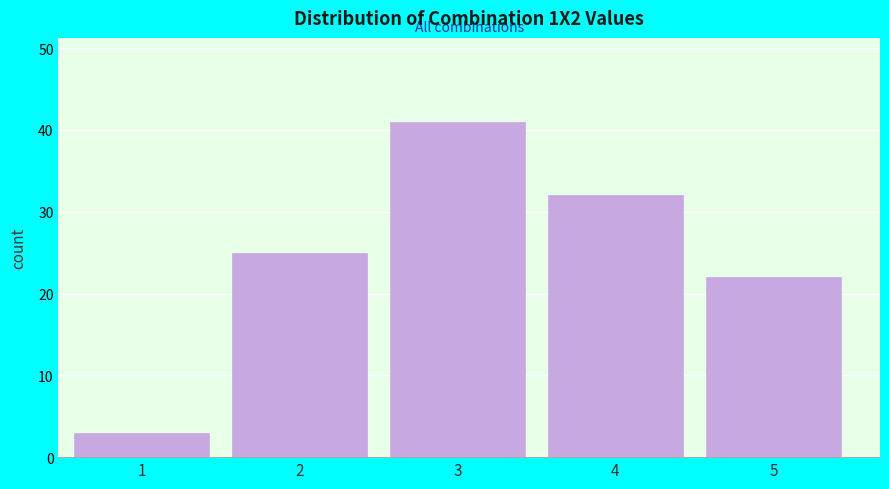

Reading right to left, extract all data points from this chart.

5=22	4=32	3=41	2=25	1=3